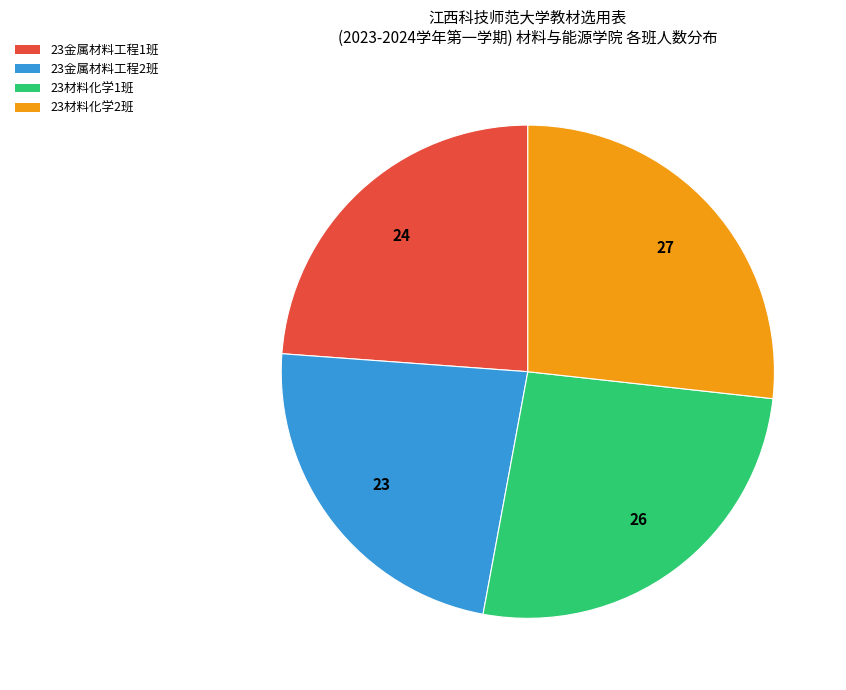

Which category has the smallest portion of the pie?

23金属材料工程2班